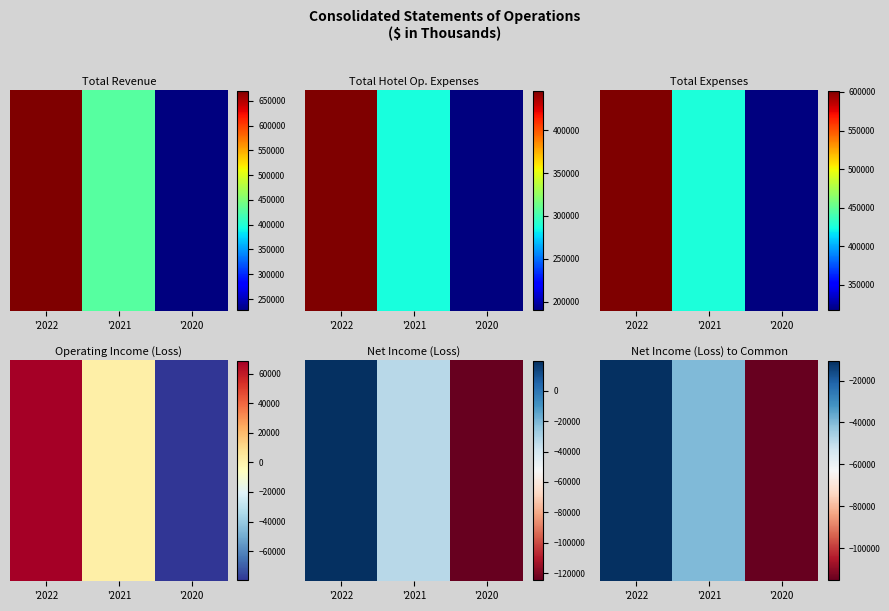

What is the sum of the values at '2022 and '2021?

-50700